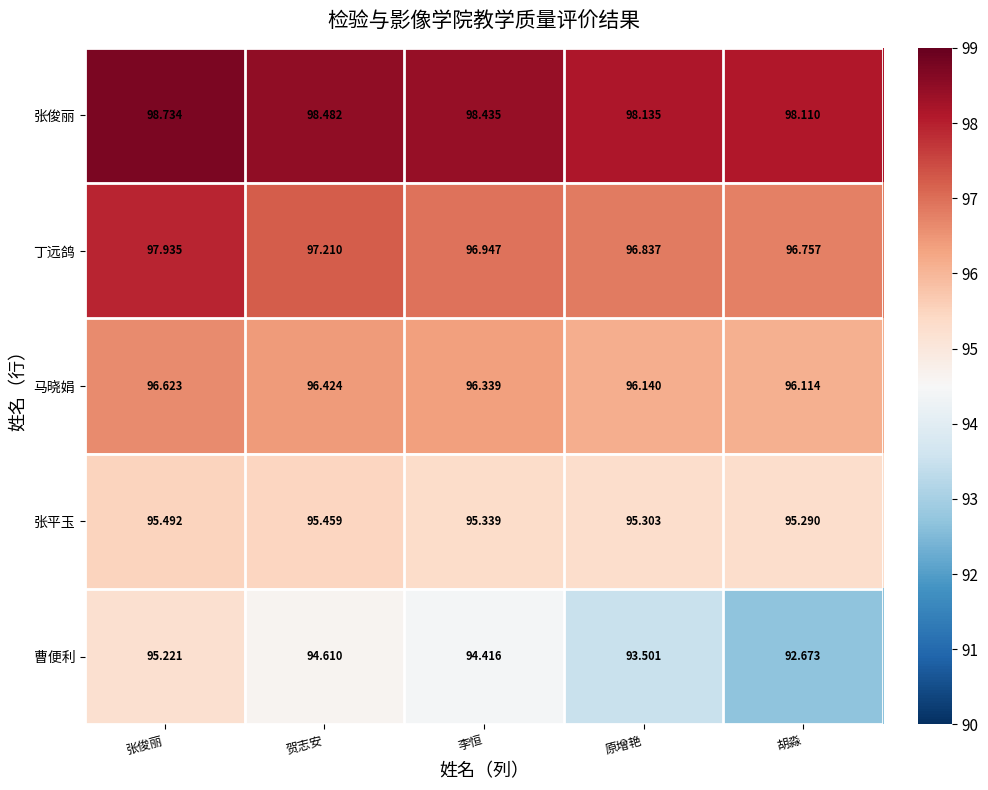

Which series changed the most between 张俊丽 and 李恒?

丁远鸽